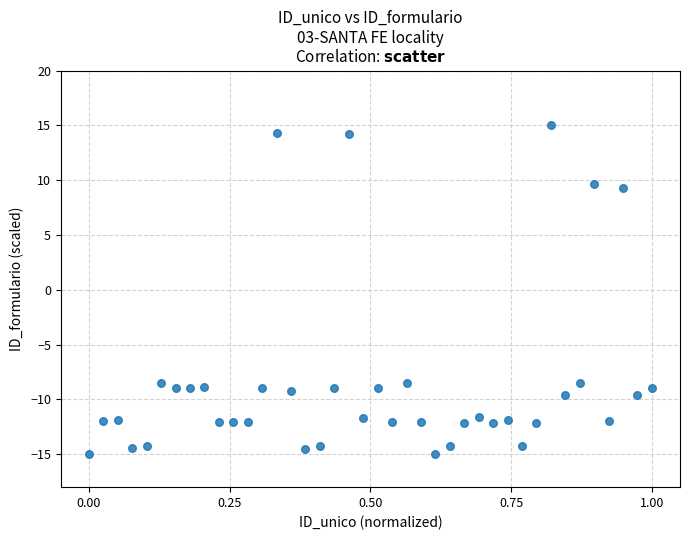

What is the range of Y values (max minus min)?

30.0